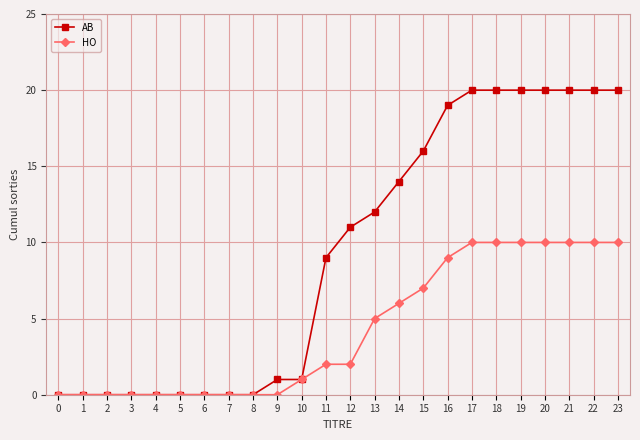

Which series changed the most between 2 and 14?

AB